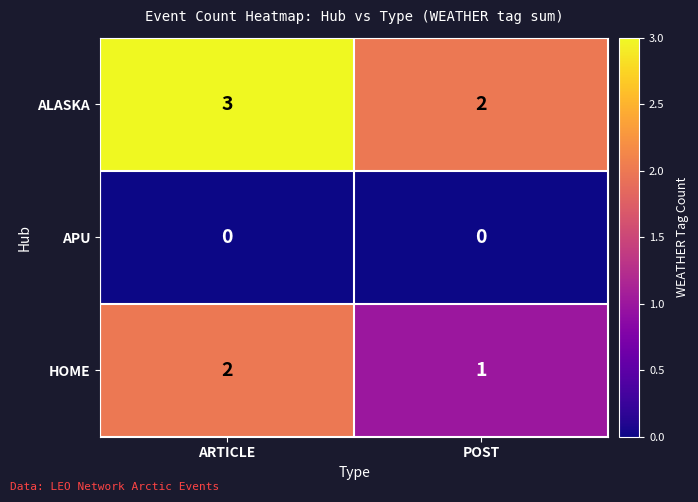

Reading right to left, transcribe all the data shown in this chart.

ALASKA: POST=2	ARTICLE=3
APU: POST=0	ARTICLE=0
HOME: POST=1	ARTICLE=2